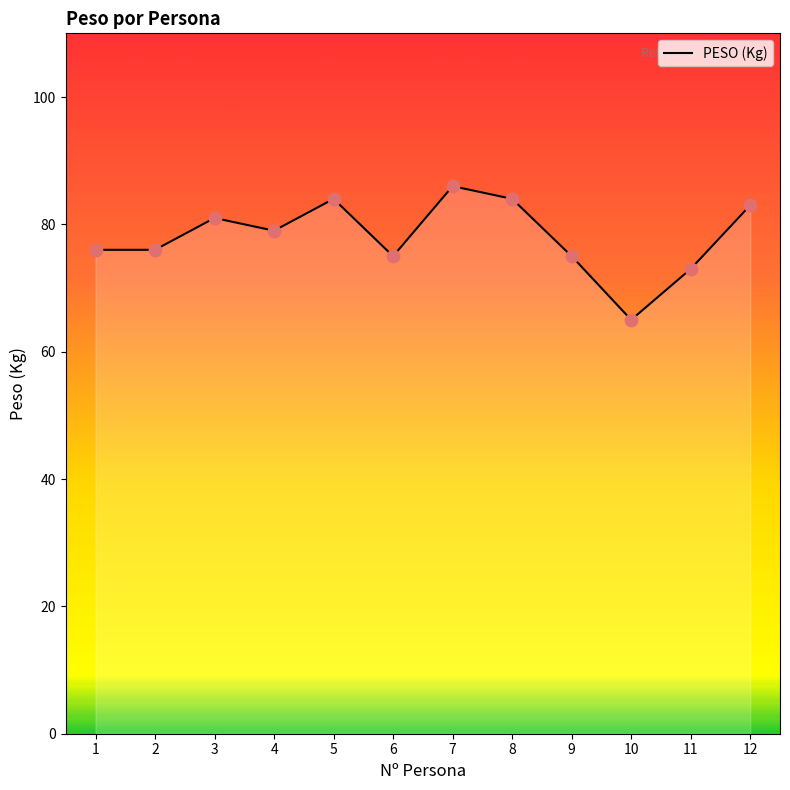

Which has a higher value, 9 or 3?

3